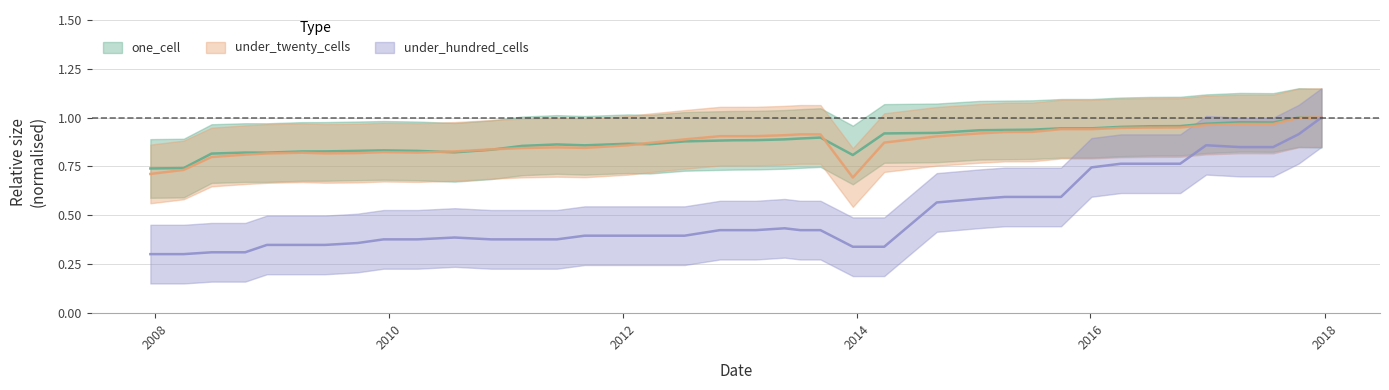

What is the label of the 14th point from the right?

2014-09-08